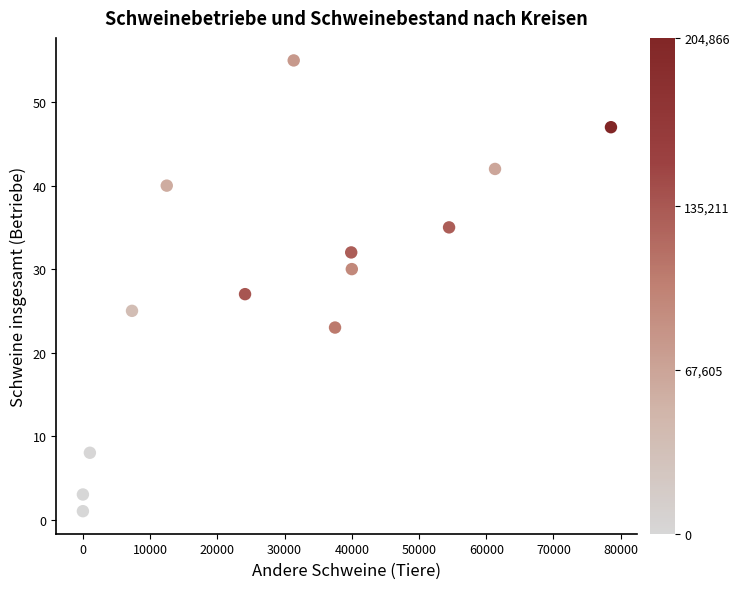

What Y value in the scatter plot is closest to 28?

27